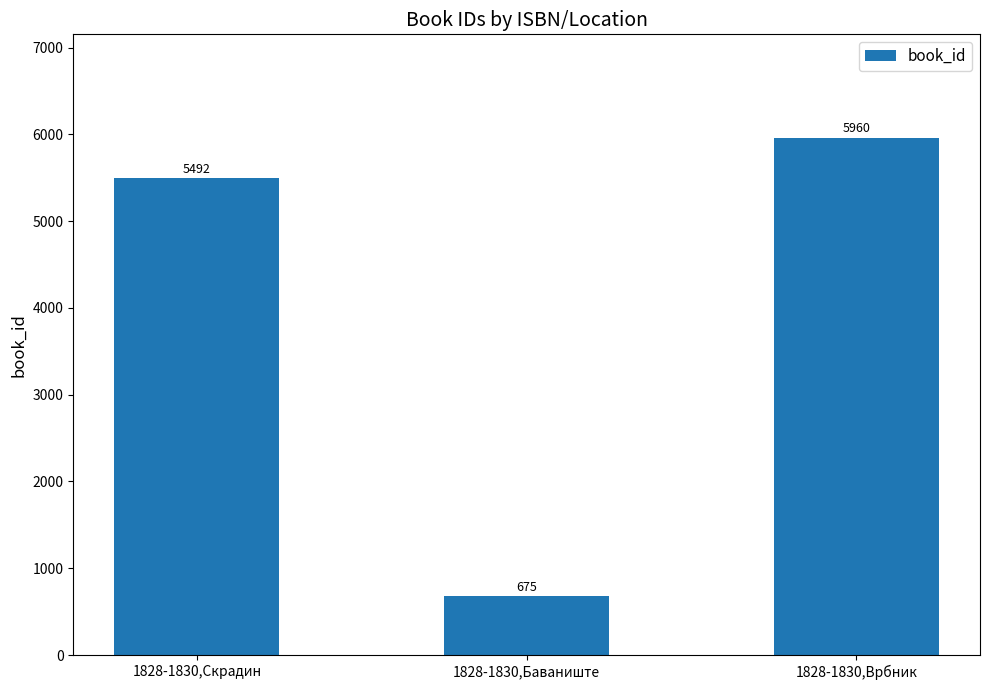

Reading left to right, what are all the values shown in this chart?

5492	675	5960